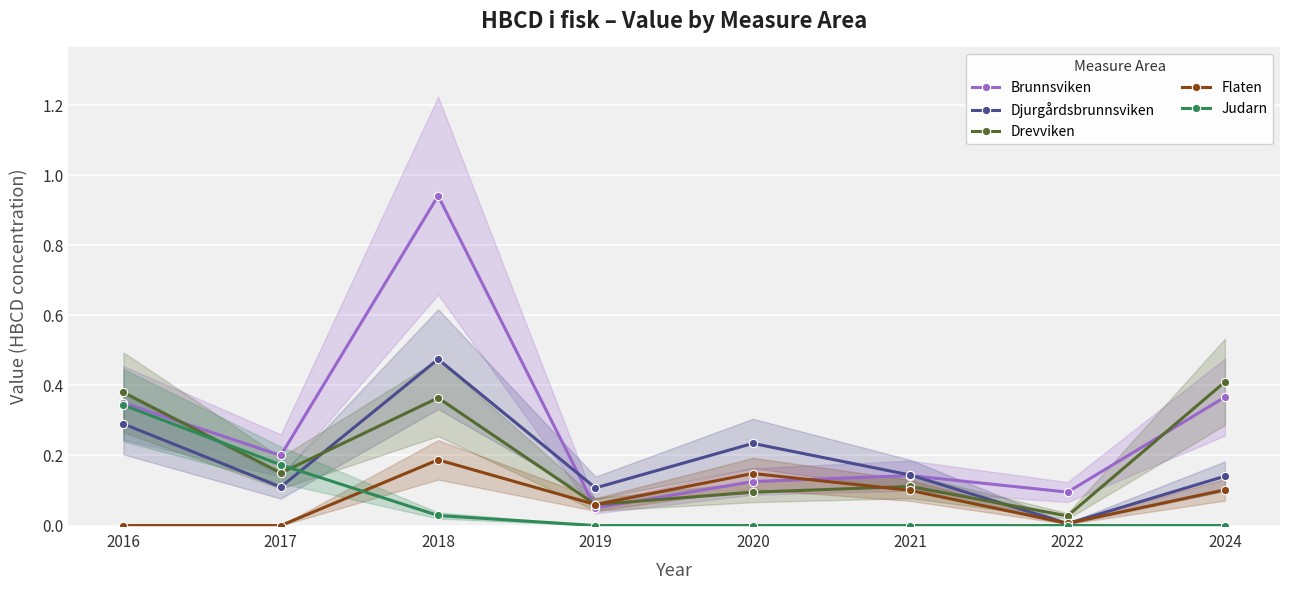

What is the highest value of the Djurgårdsbrunnsviken series?

0.5